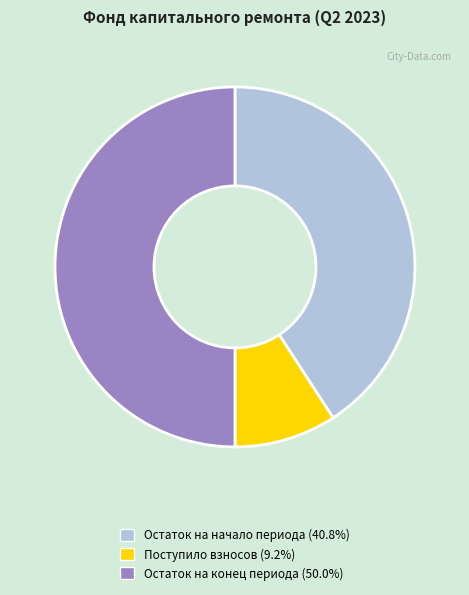

Count the number of slices in the pie.

3